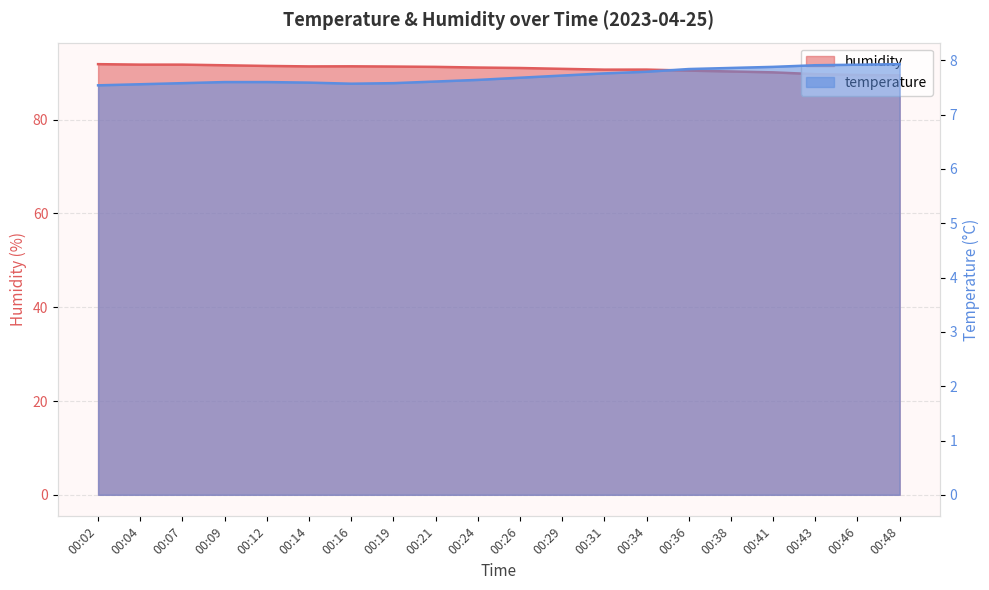

Does the chart have visible grid lines?

Yes